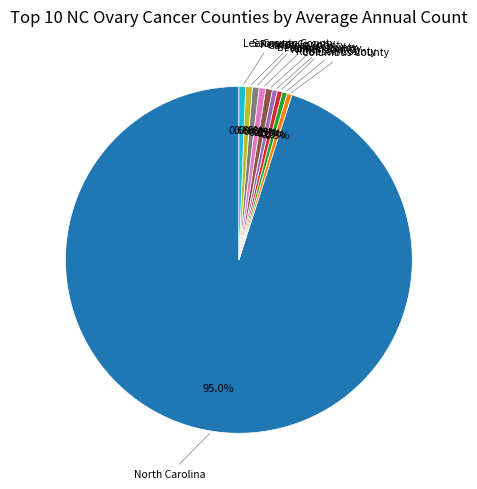

Does any single category account for the majority?

Yes